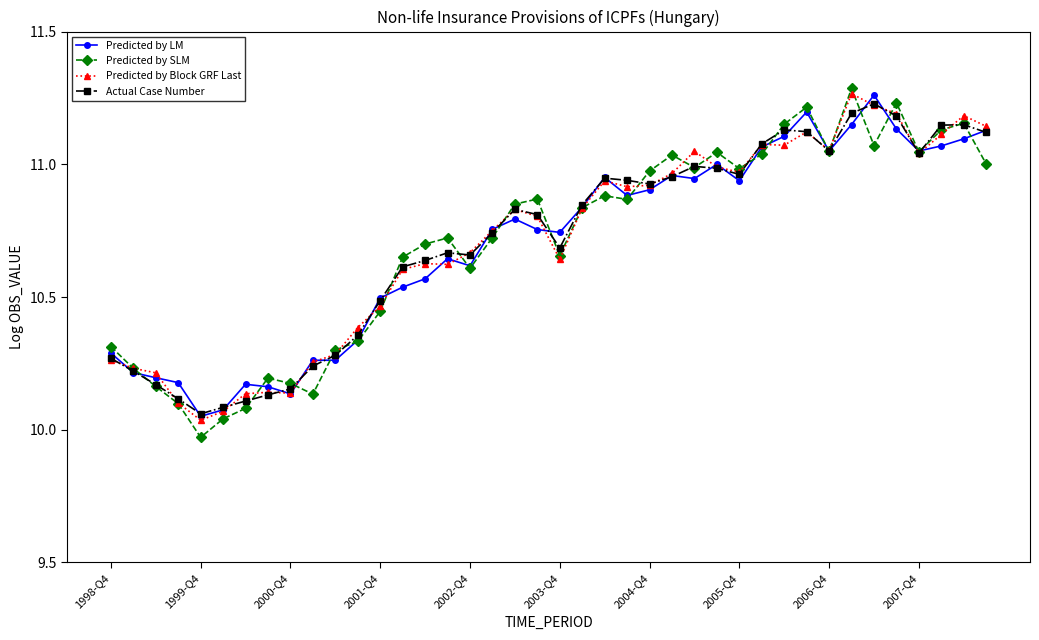

True or false: Predicted by LM has more than 2 interior local peaks.

True